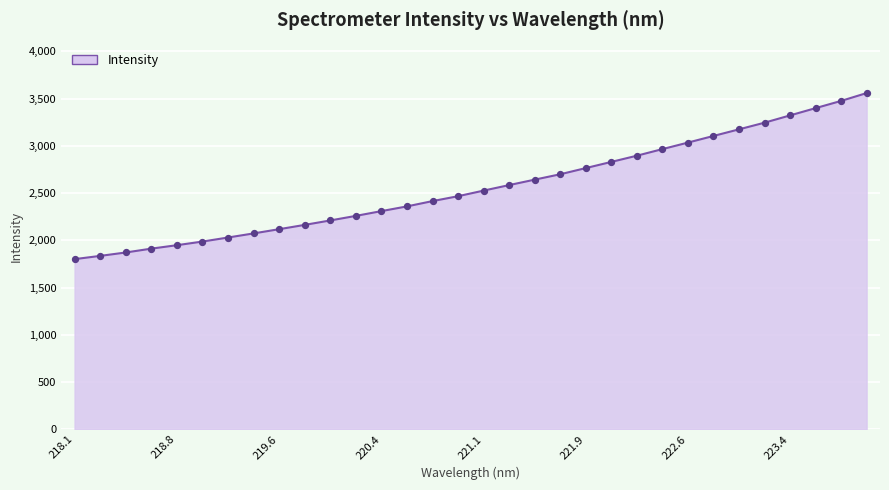

What is the difference between the maximum and minimum values?

1757.5